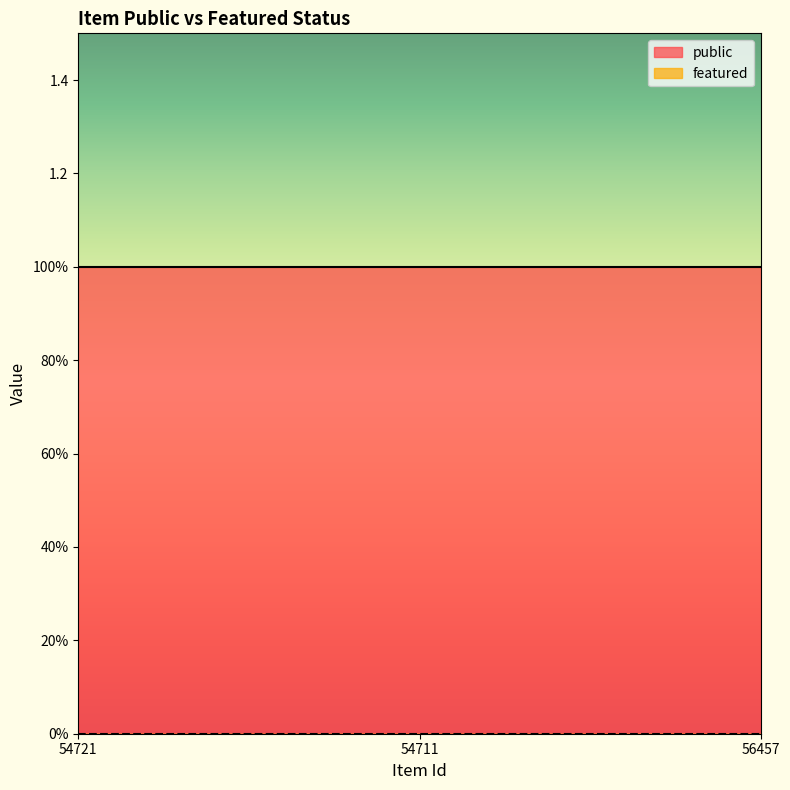

Is it true that public equals 1 at 56457?

True